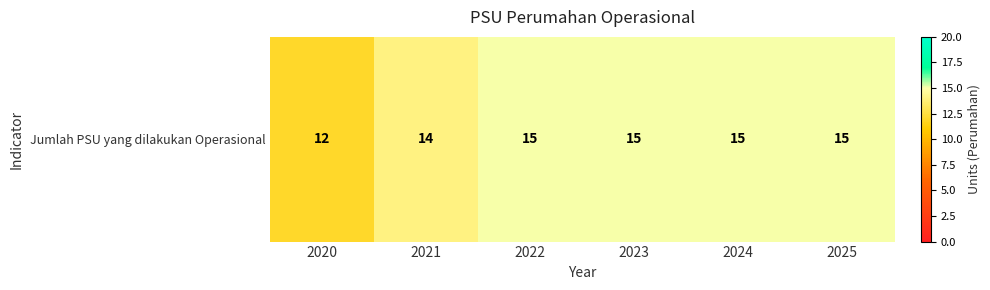

What is the sum of all values?

86